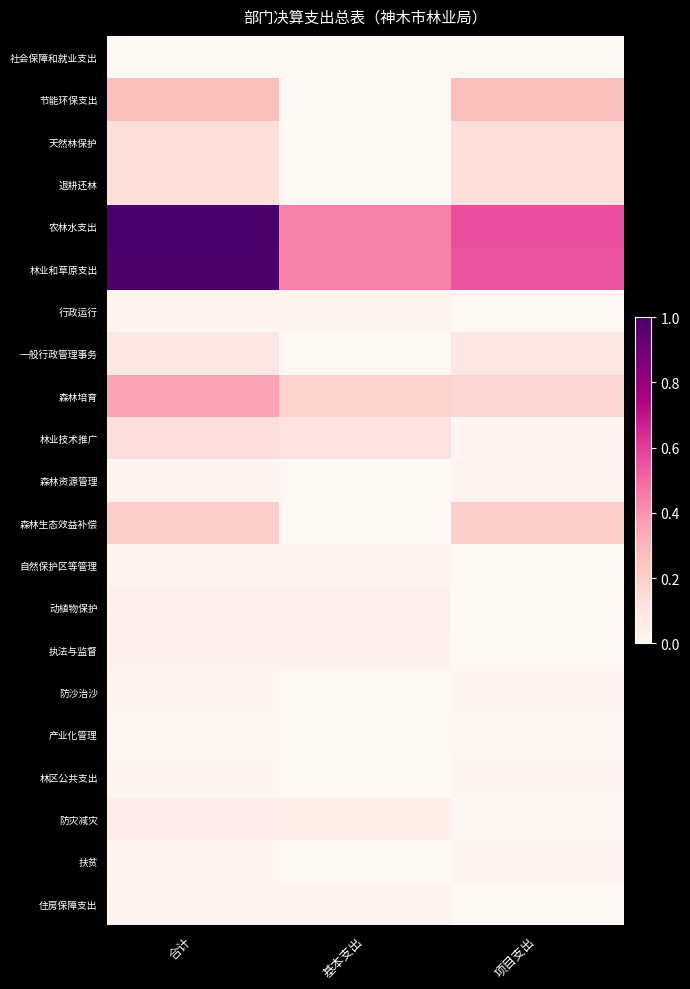

At which category does the chart reach its minimum across all series?

项目支出